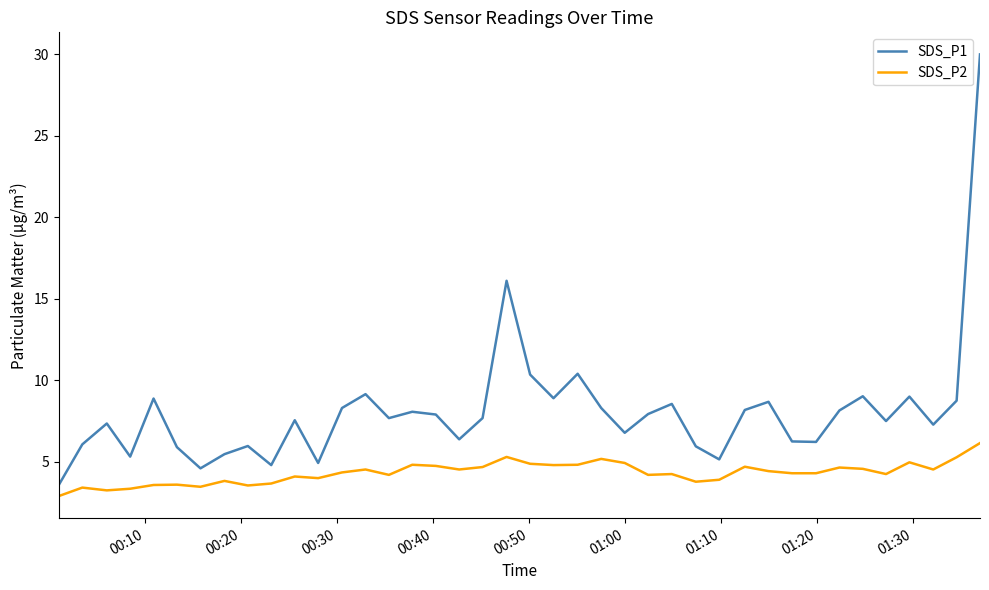

Does the chart have visible grid lines?

No